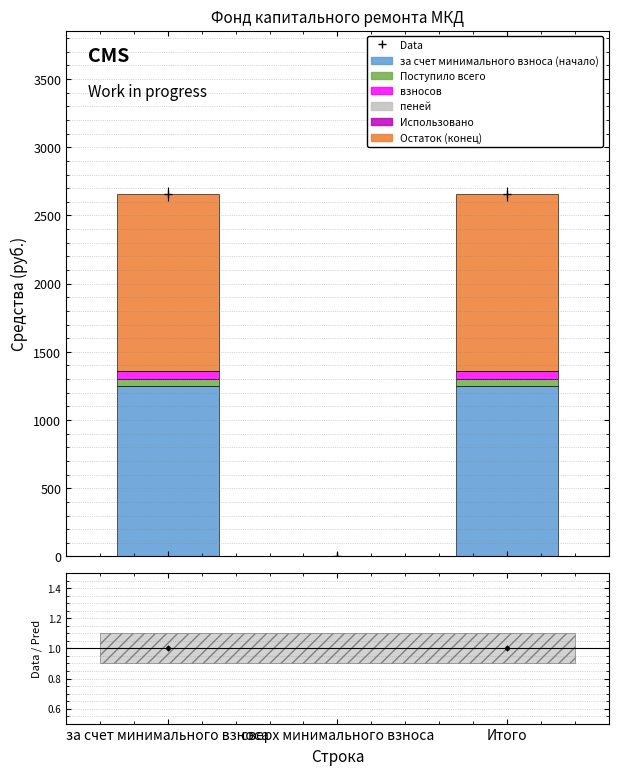

How many bars are there in each group?

6